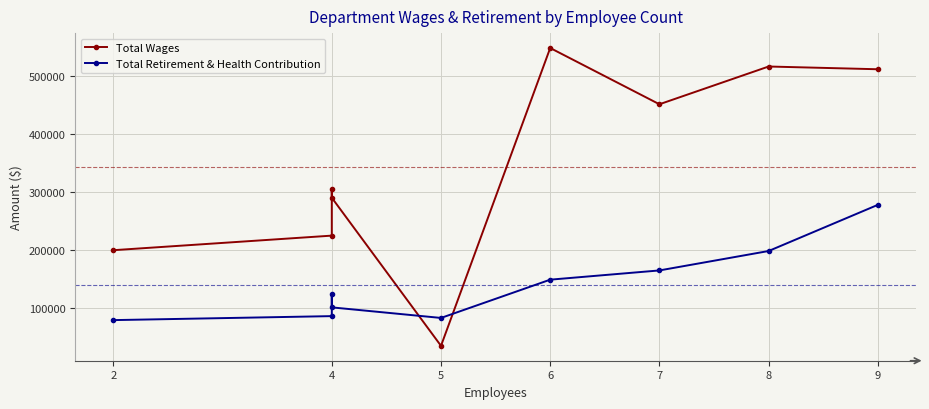

Rank the series by their maximum value, from lowest to highest.

Total Retirement & Health Contribution, Total Wages